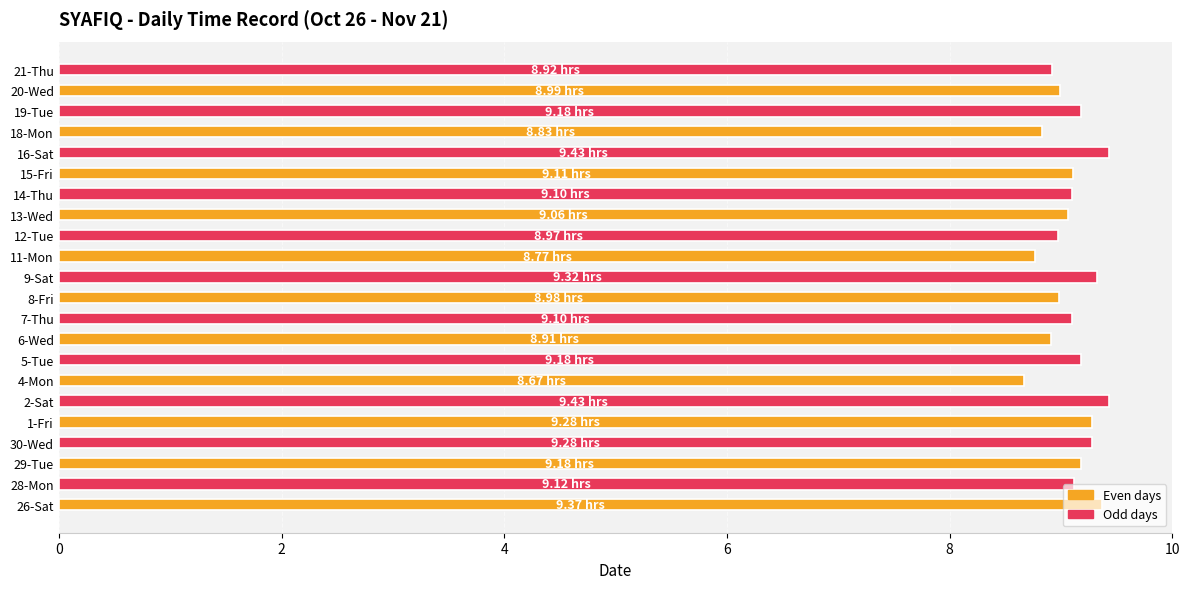

Approximately how many times larger is the value at 15-Fri compared to 26-Sat?

1.0